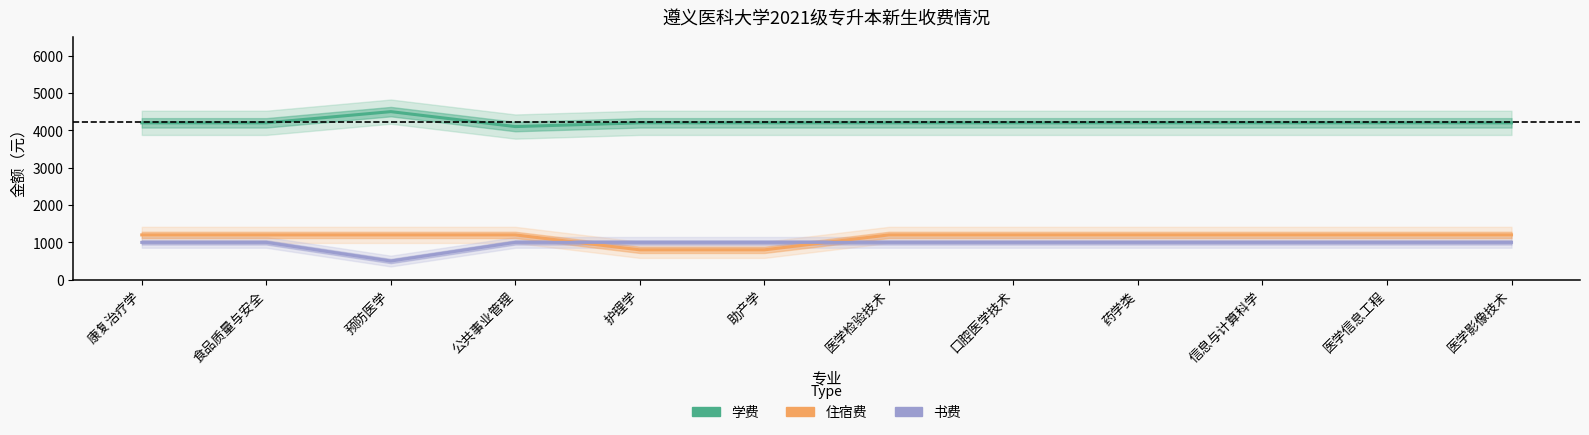

Which series has the largest total across all categories?

学费